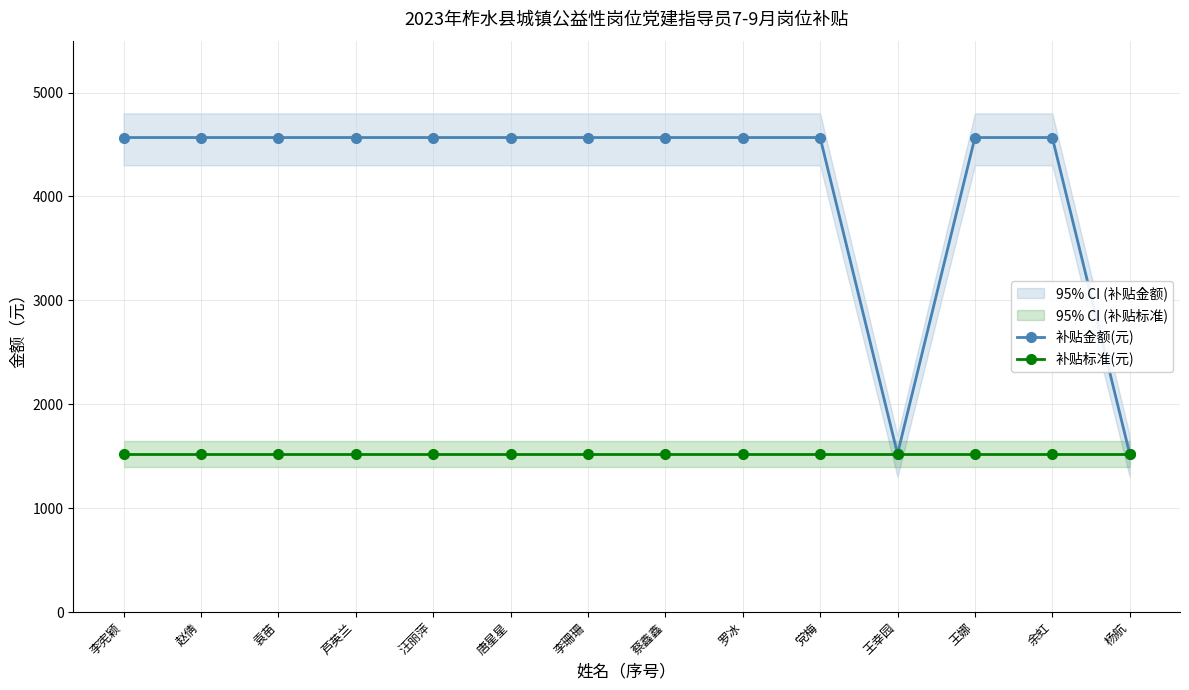

Between 李宪颖 and 赵倩, which series saw the biggest shift?

补贴金额(元)